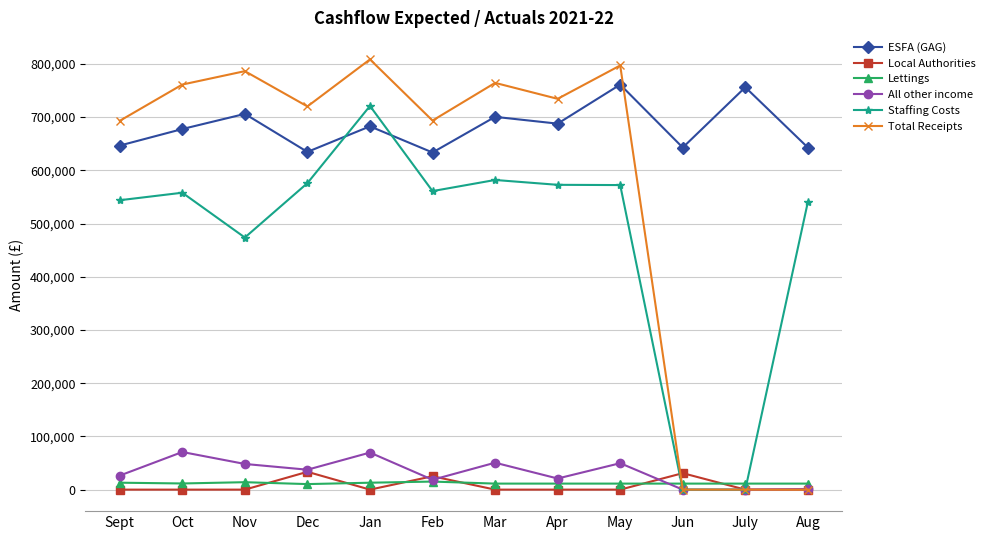

What is the highest value of the Local Authorities series?

33468